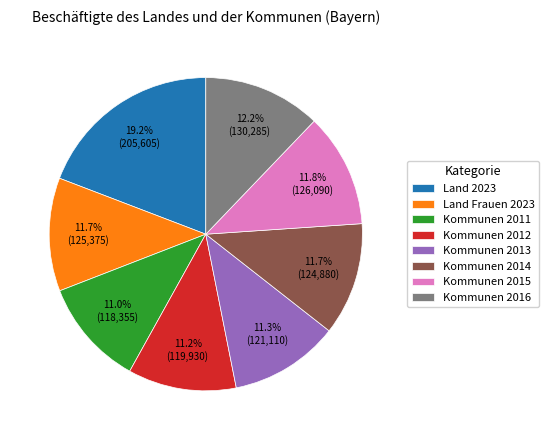

Is the sum of Kommunen 2011 and Land Frauen 2023 greater than half?

No